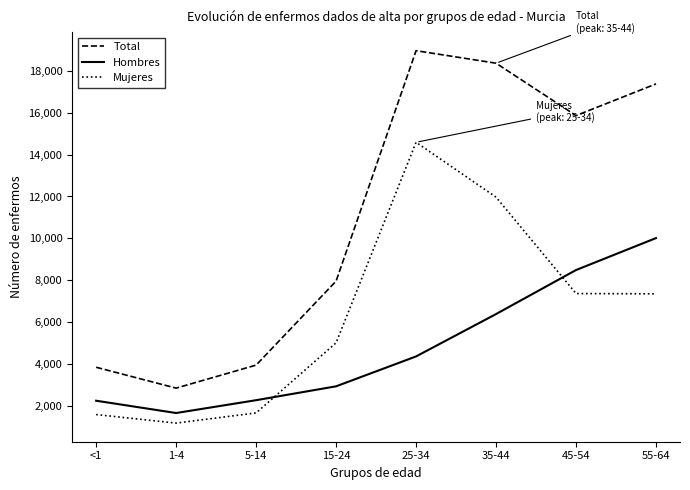

How many lines are shown in the chart?

3